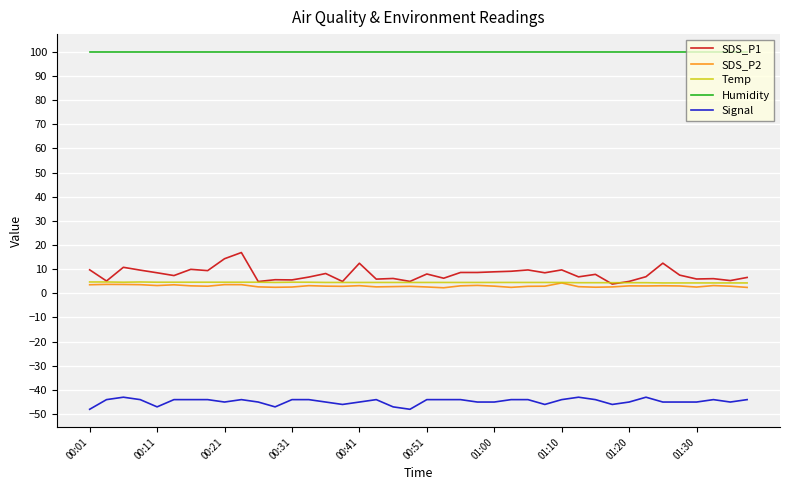

Which series has the widest spread of values?

SDS_P1